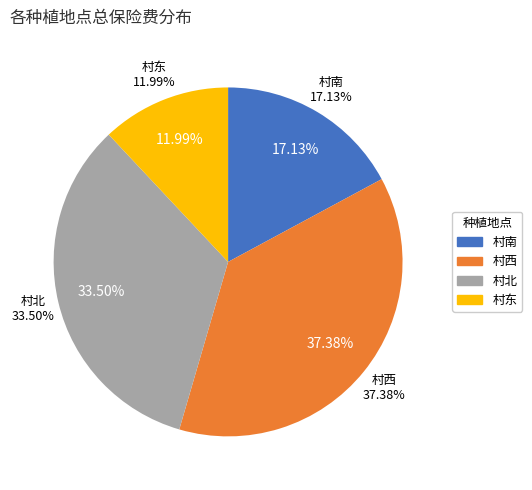

How many segments does this pie chart have?

4